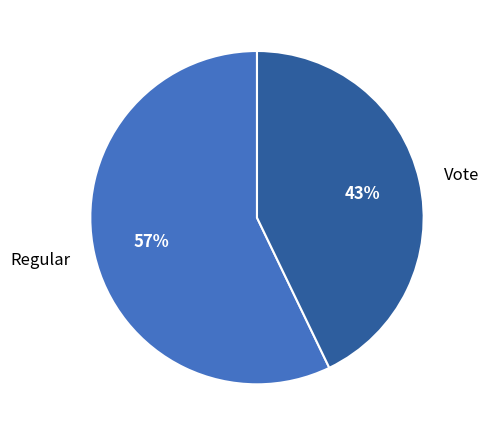

To the nearest percent, what is the difference between the largest and smallest slice percentages?

14%